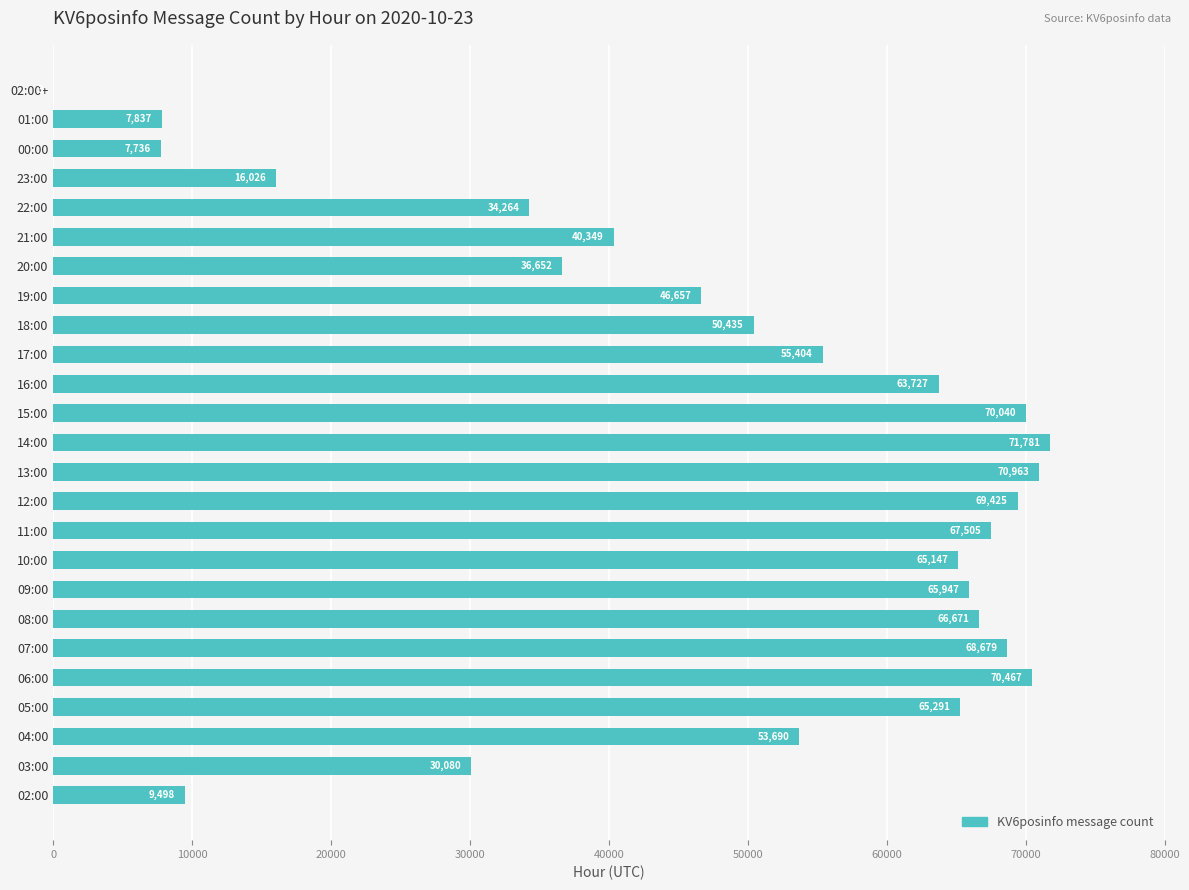

The value at 07:00 is 95452. True or false?

False